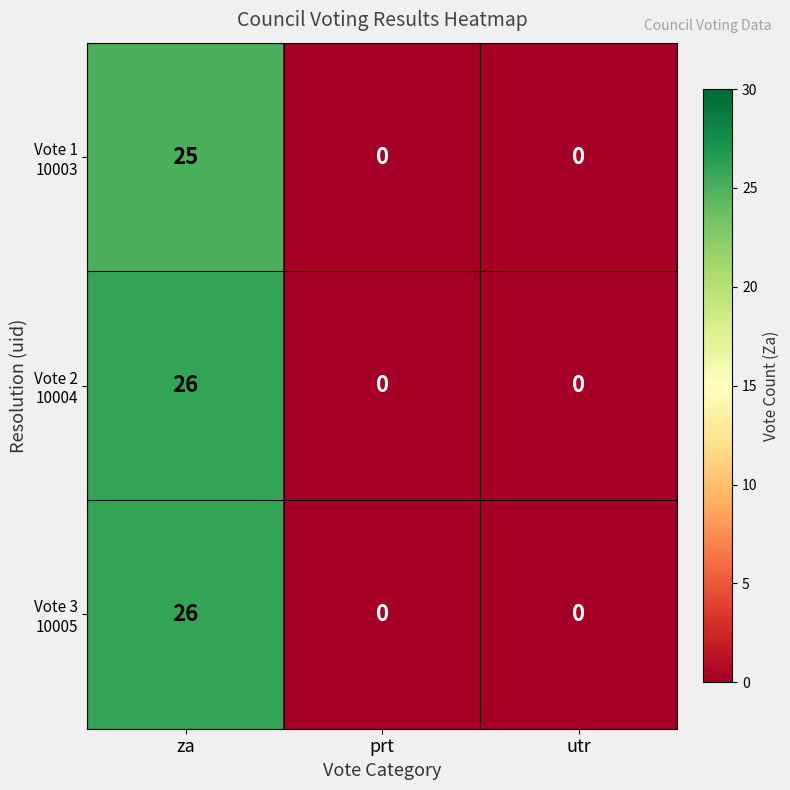

At which category is the sum across all series the highest?

za